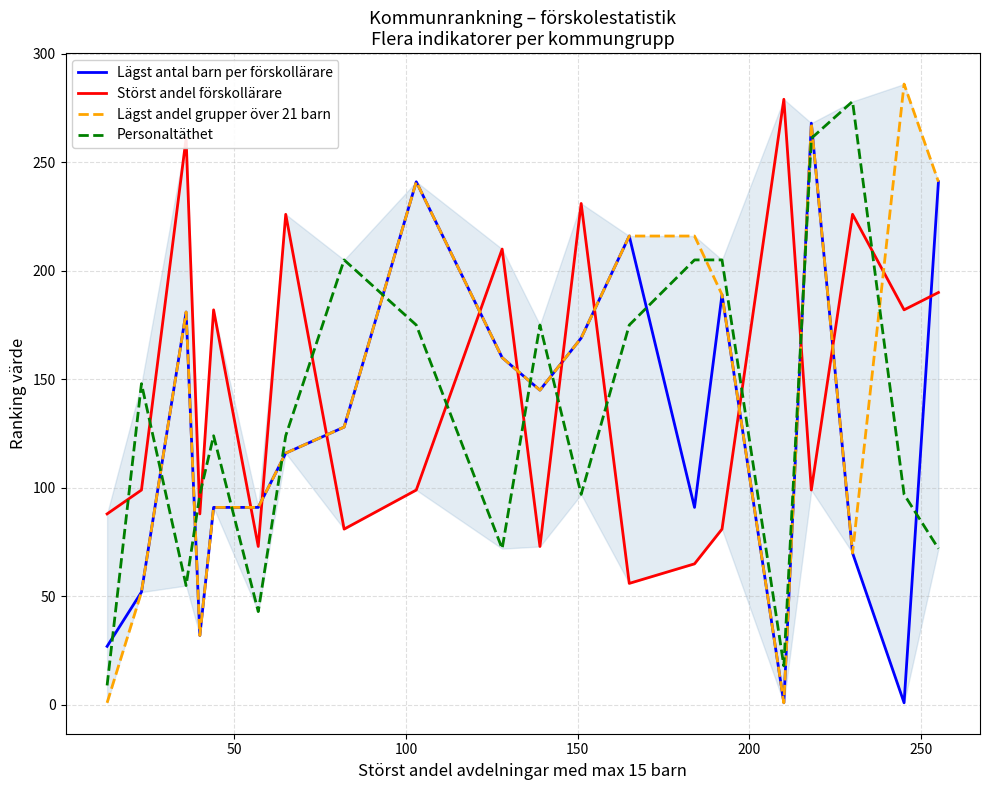

What is the greatest value displayed?

286